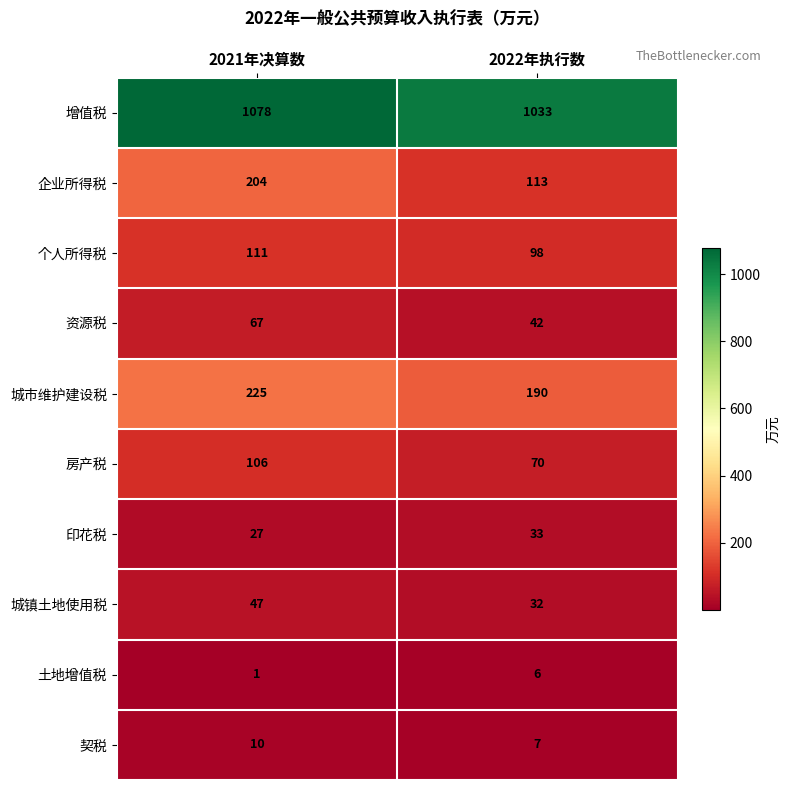

Read the 企业所得税 value at 2022年执行数, to the nearest 5.

115